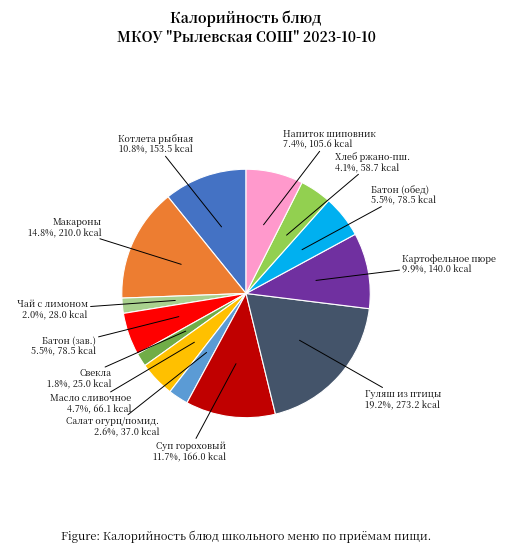

What percentage is NOT represented by Картофельное пюре?

90.1%